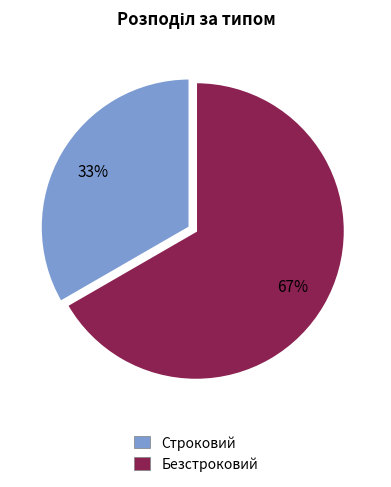

To the nearest percent, what portion does Безстроковий represent?

67%